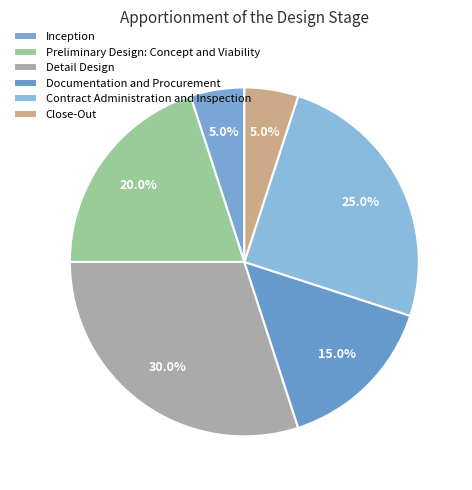

Rank the categories by value from lowest to highest.

Inception, Close-Out, Documentation and Procurement, Preliminary Design: Concept and Viability, Contract Administration and Inspection, Detail Design